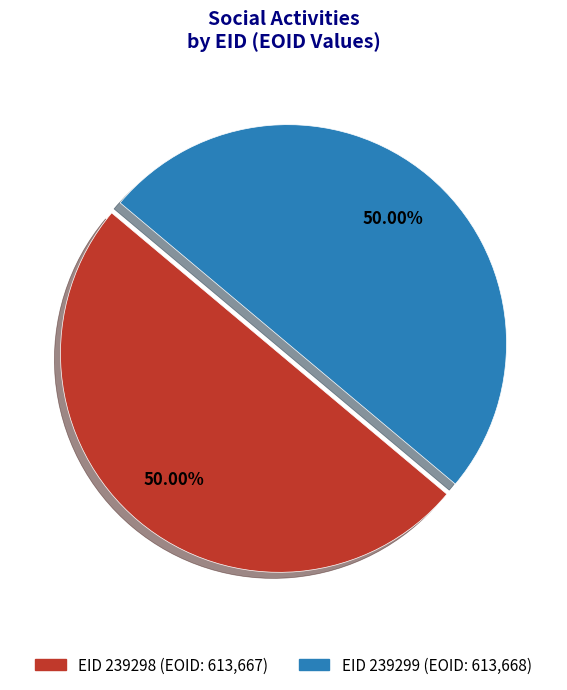

Combined, do EID 239298 (EOID: 613,667) and EID 239299 (EOID: 613,668) account for over 50%?

Yes